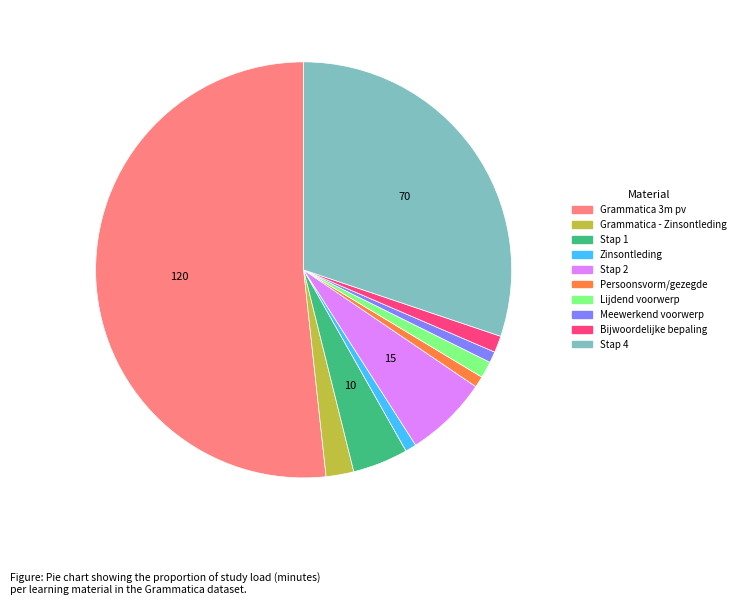

Is there any slice that represents more than half of the pie?

Yes